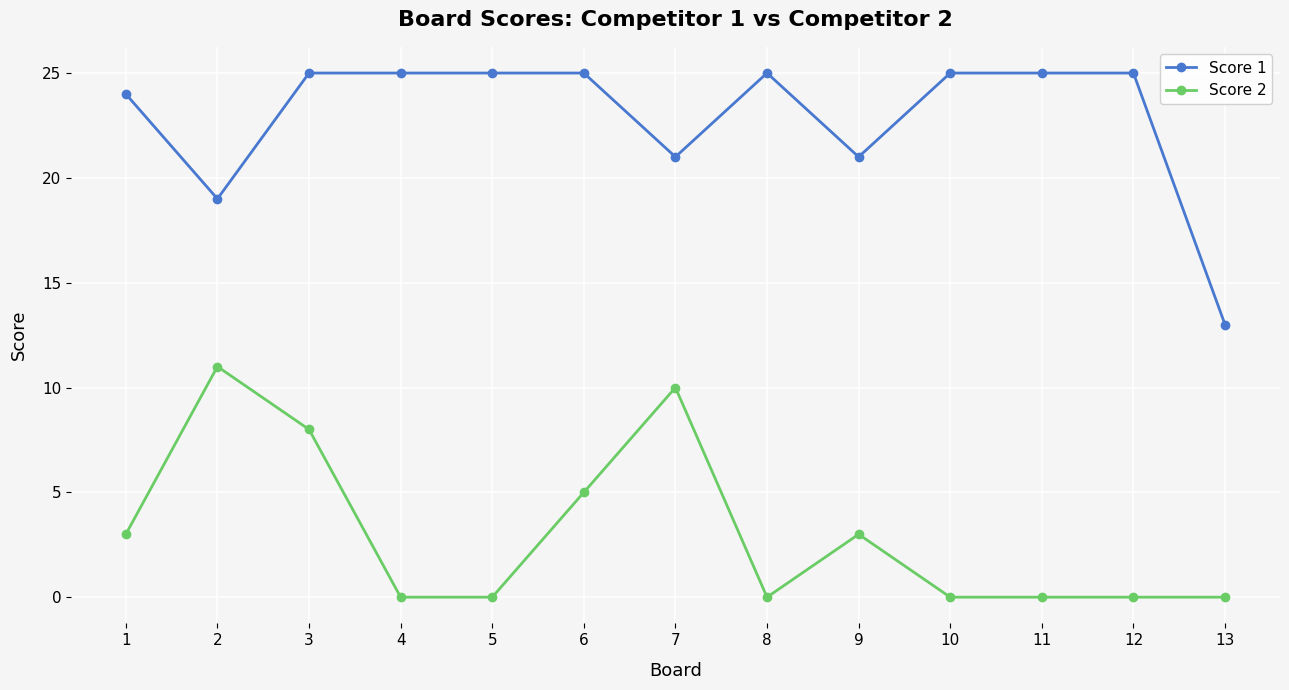

What is the greatest value displayed?

25